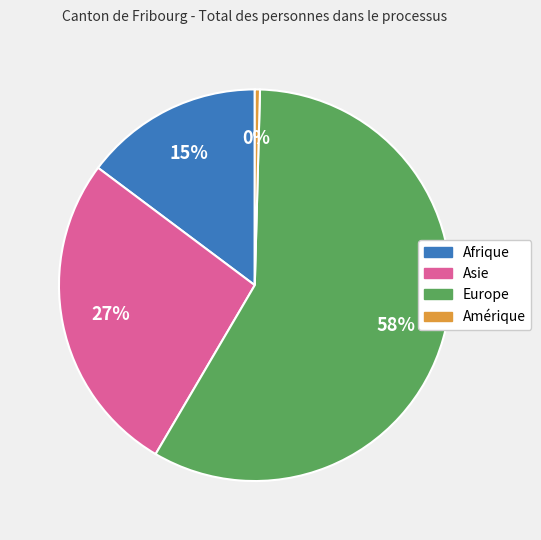

Rank the categories by value from highest to lowest.

Europe, Asie, Afrique, Amérique